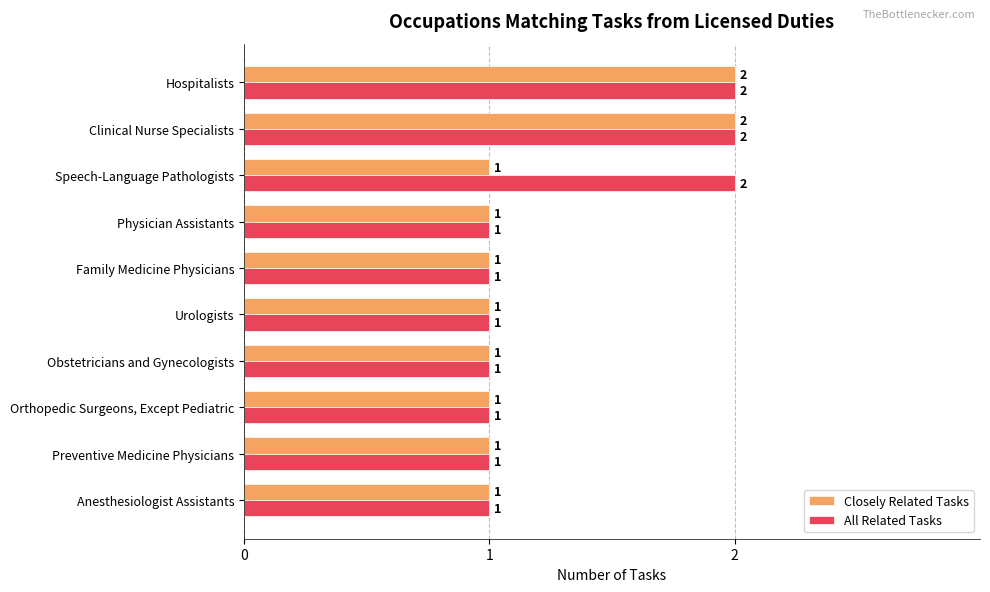

List the series in order of their overall mean, highest first.

All Related Tasks, Closely Related Tasks